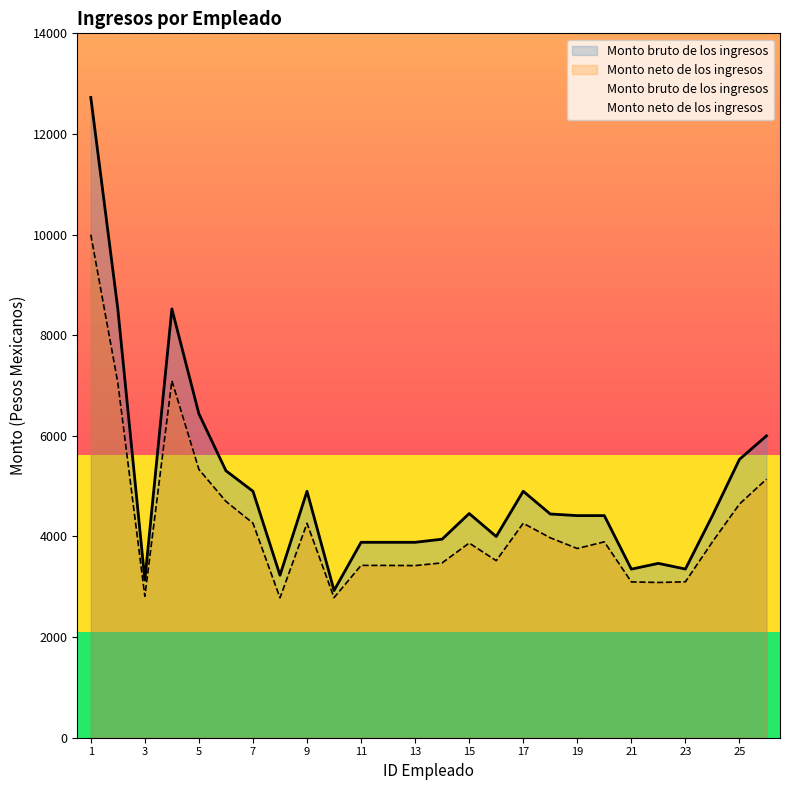

What is the sum of the Monto neto de los ingresos values at 22 and 24?

6979.0